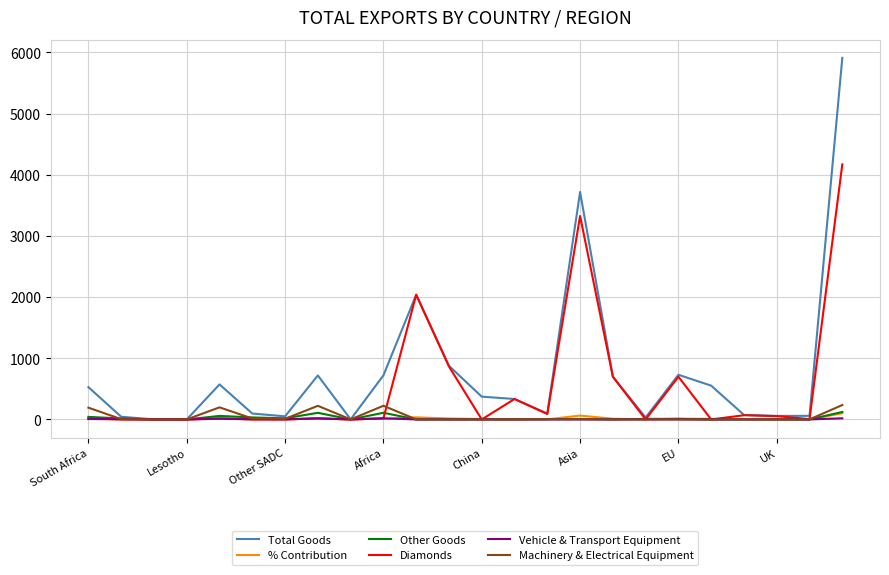

At how many categories does at least one series exceed 3616?

2